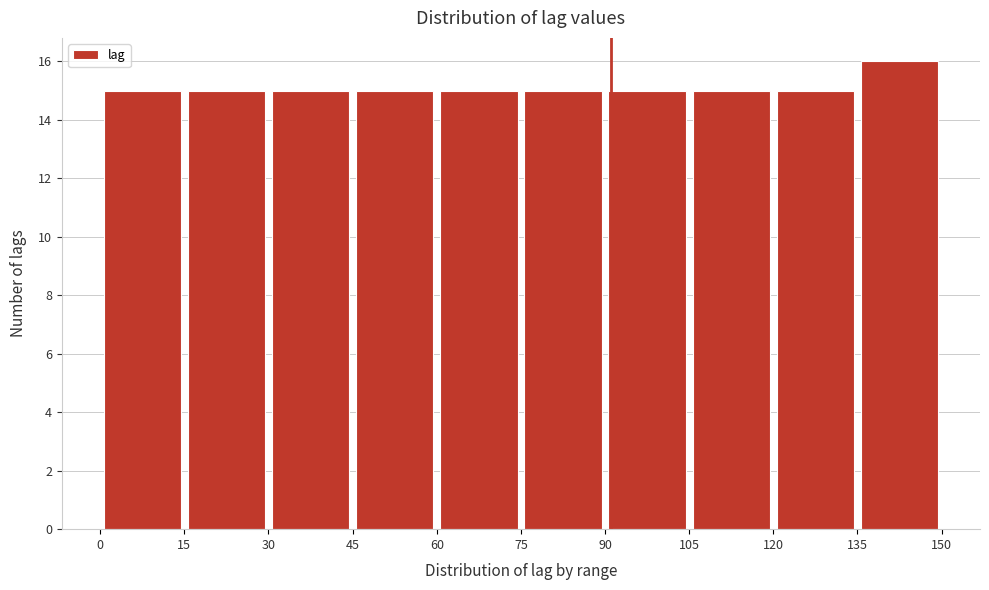

Reading left to right, transcribe this chart: for each bar, give the range it covers on the x-axis and its height. The values are not printed on the chart, so give them approximately, as read against the axis.

0 to 15: 15
15 to 30: 15
30 to 45: 15
45 to 60: 15
60 to 75: 15
75 to 90: 15
90 to 105: 15
105 to 120: 15
120 to 135: 15
135 to 150: 16